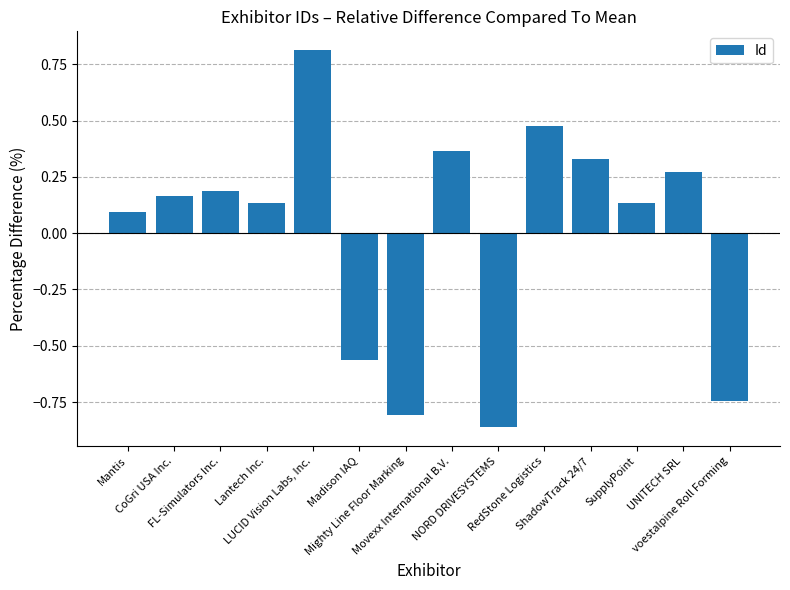

How many distinct data groups are displayed?

1